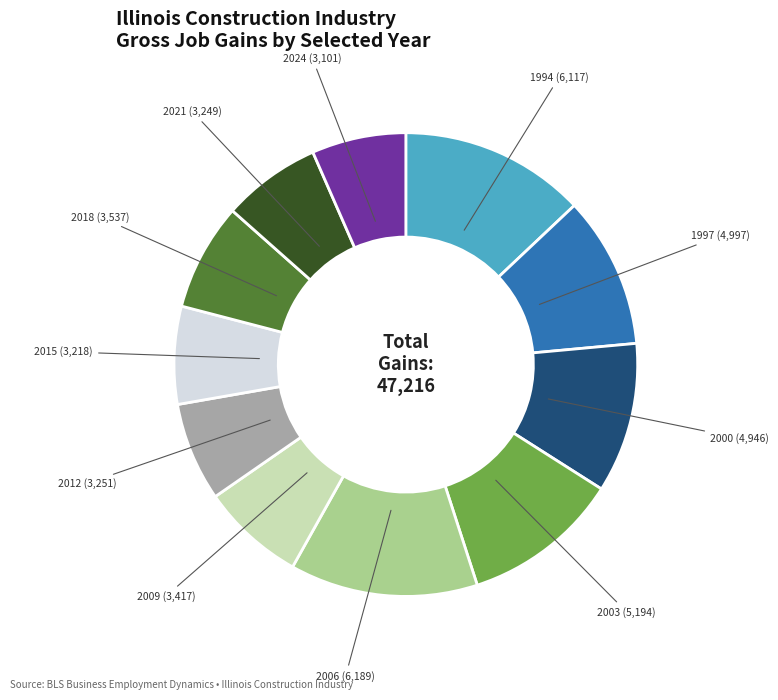

Approximately how many times larger is the value at 2000 (4,946) compared to 2012 (3,251)?

1.5